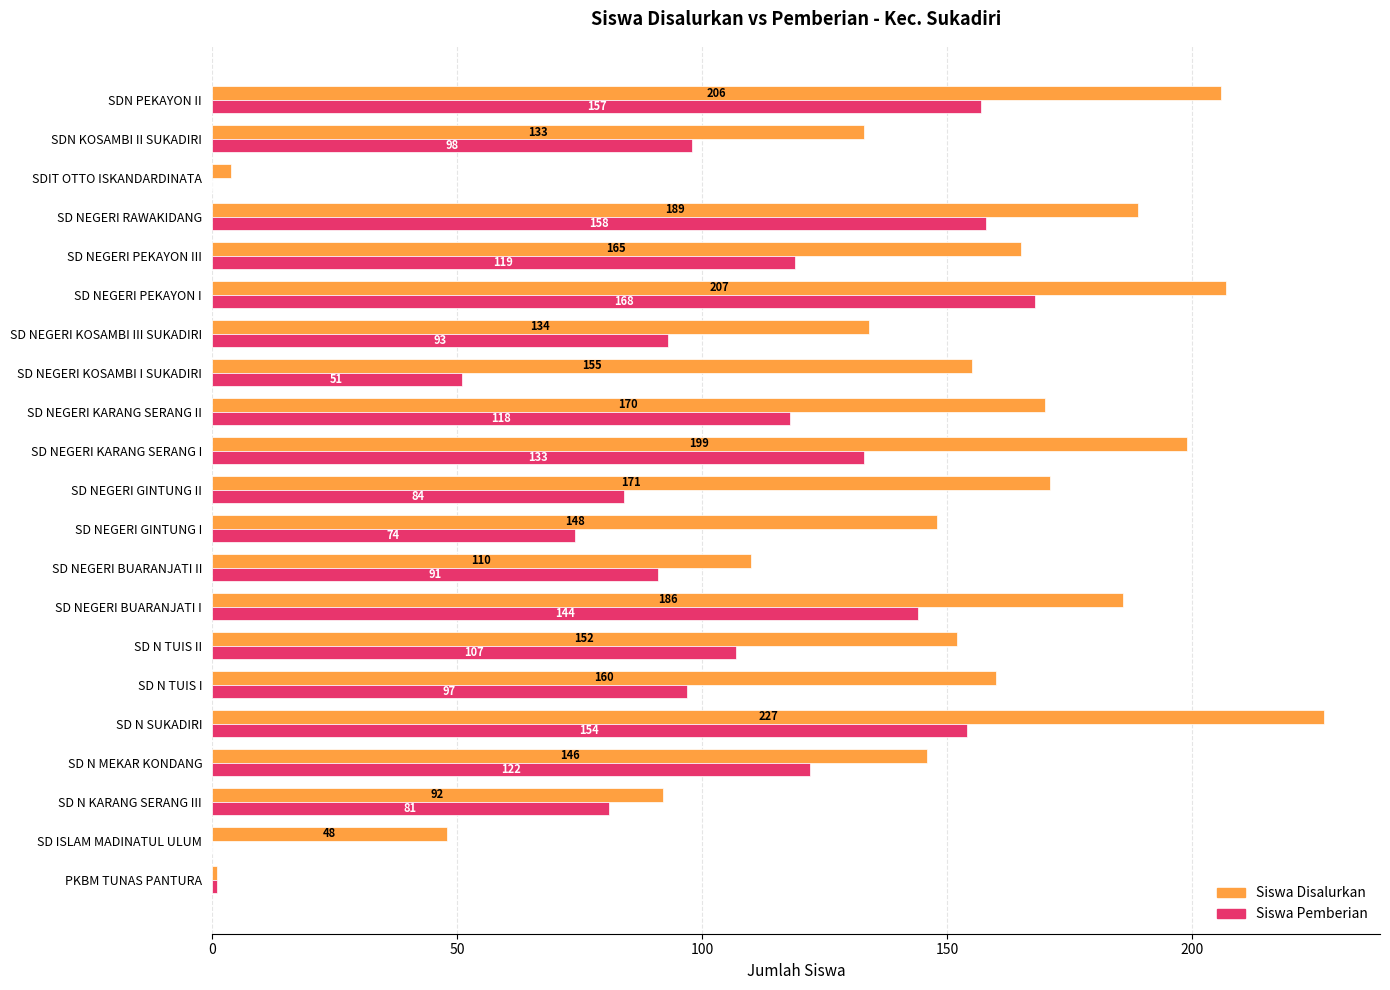

What is the average value of the Siswa Pemberian series?

98